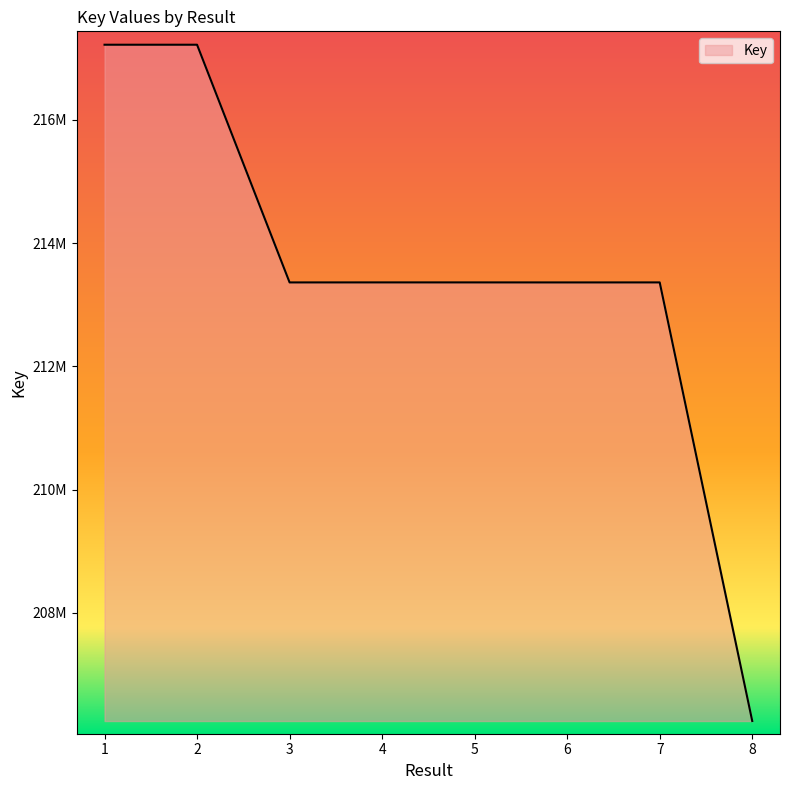

Does the chart have visible grid lines?

No